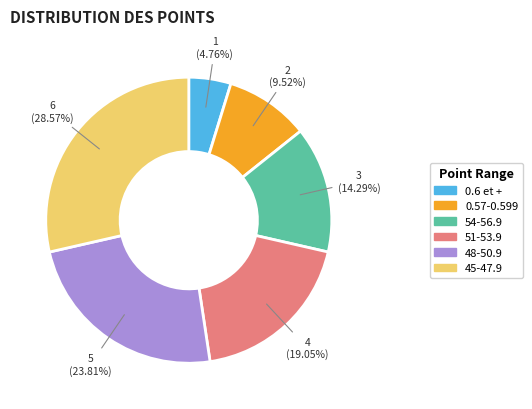

Which slice is the smallest?

0.6 et +